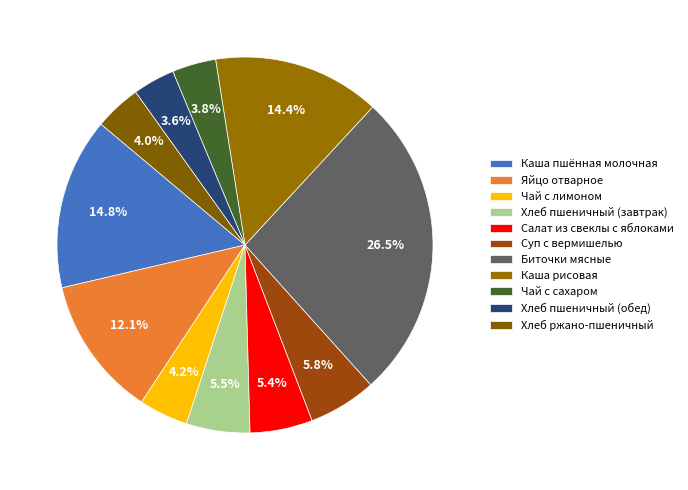

Is it true that Салат из свеклы с яблоками is 1% of the pie?

False